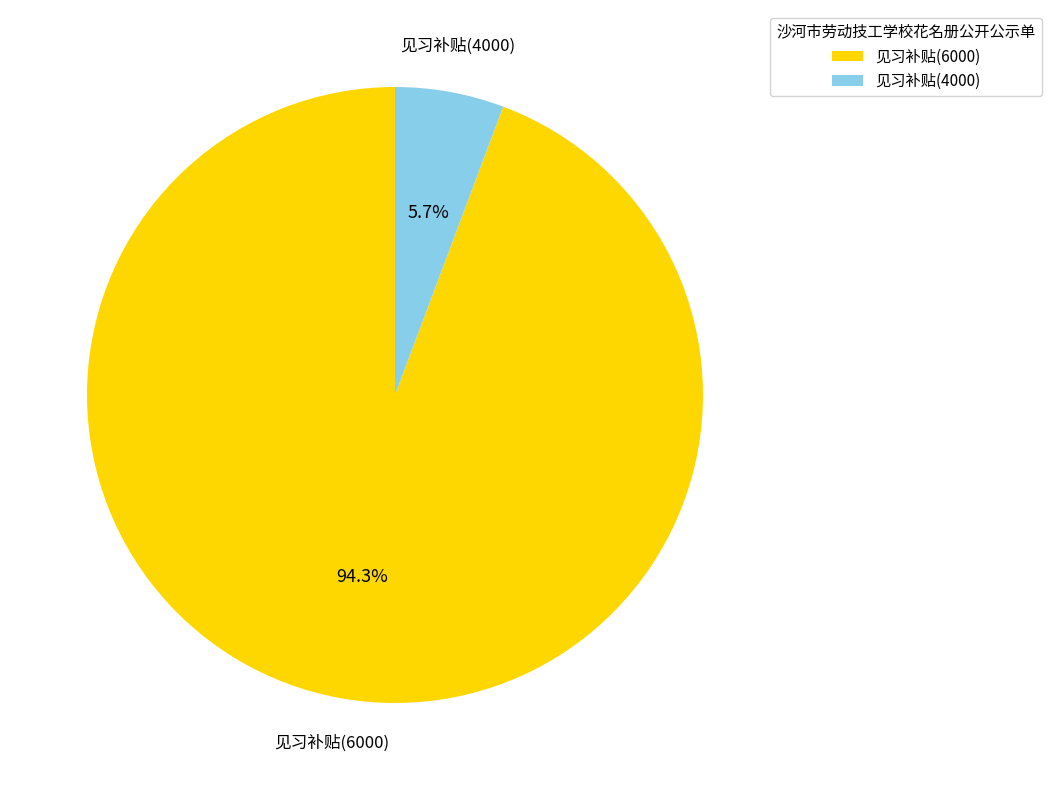

Which has a higher value, 见习补贴(4000) or 见习补贴(6000)?

见习补贴(6000)